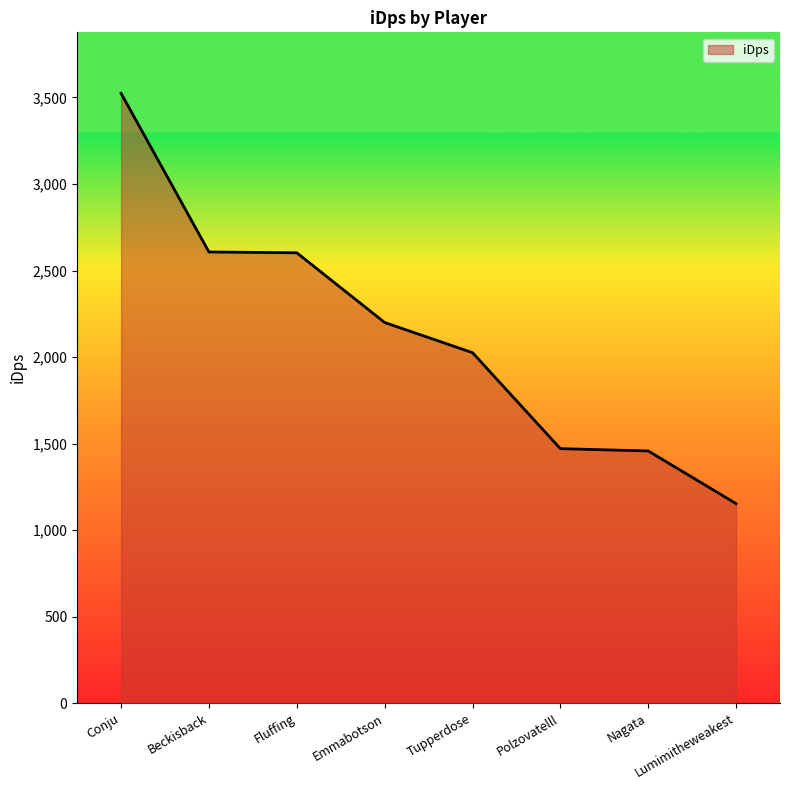

Which has a higher value, Nagata or Fluffing?

Fluffing